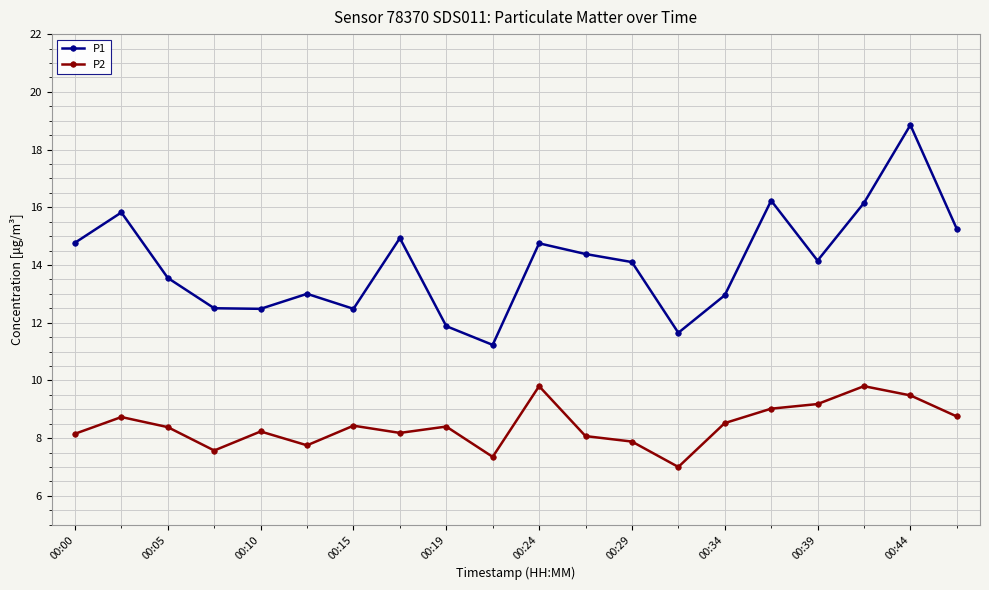

What is the sum of all P1 values?

281.1